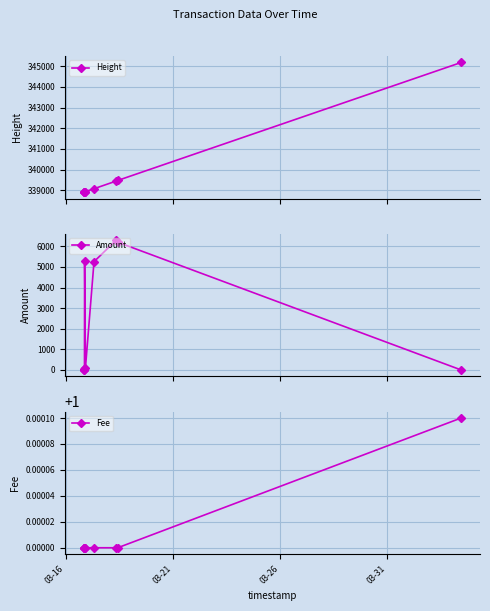

What is the value of the Amount point at the 7th from the left?

6295.0